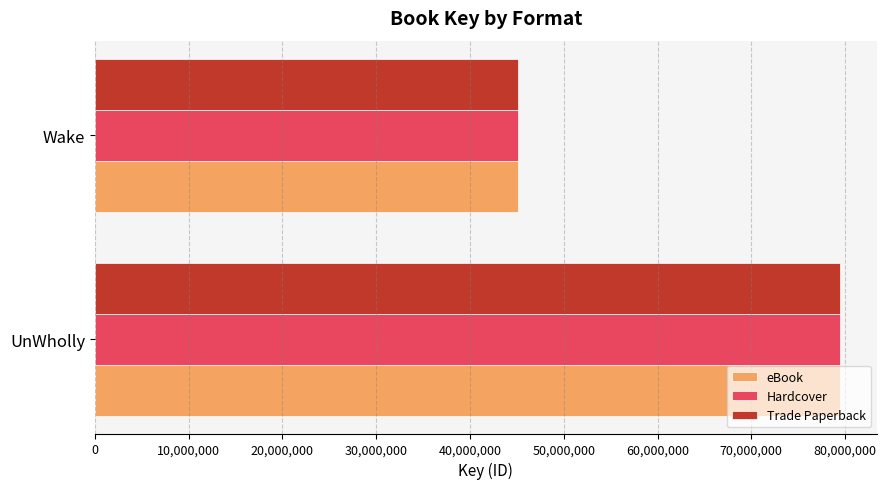

What is the difference between the maximum and minimum values in the eBook series?

34318074